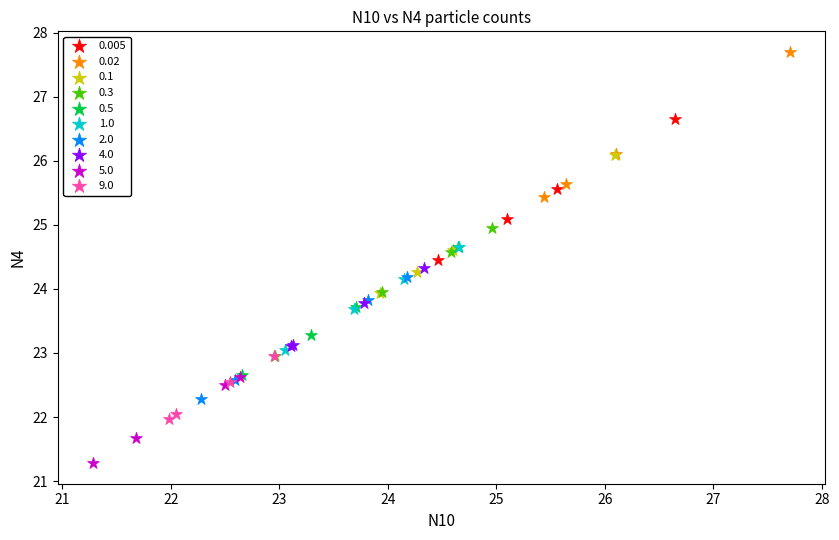

Which series contains the lowest Y value?

5.0